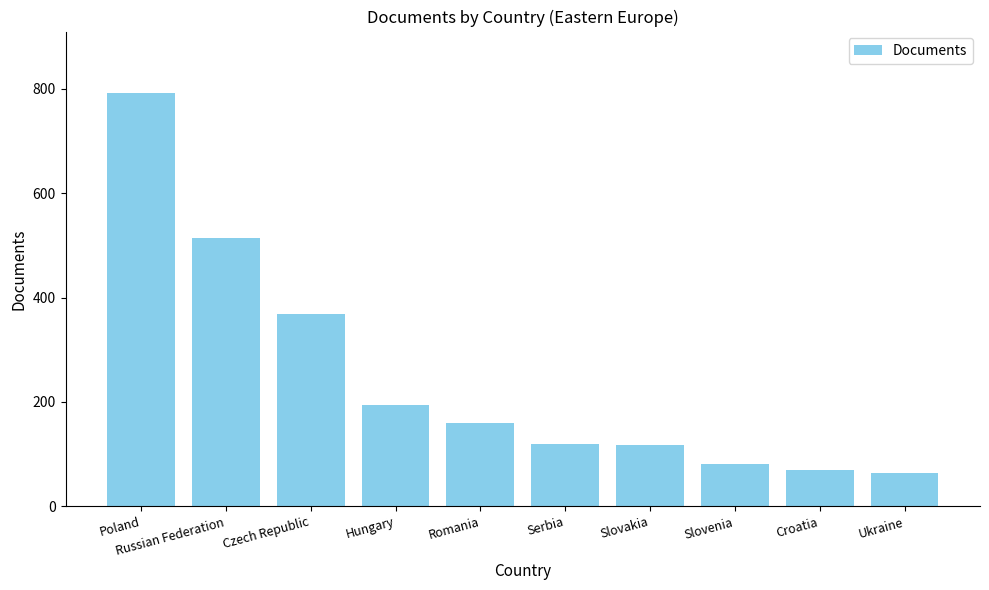

Count the number of data series in this chart.

1